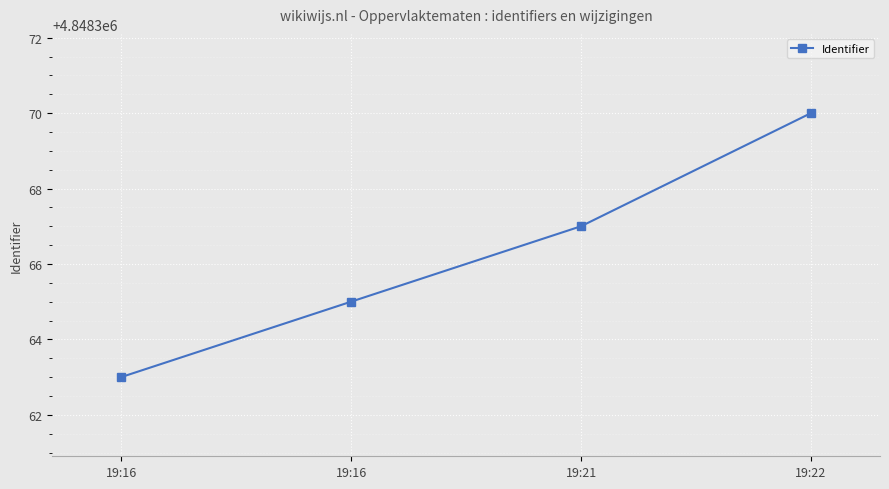

How many categories are shown in the chart?

4